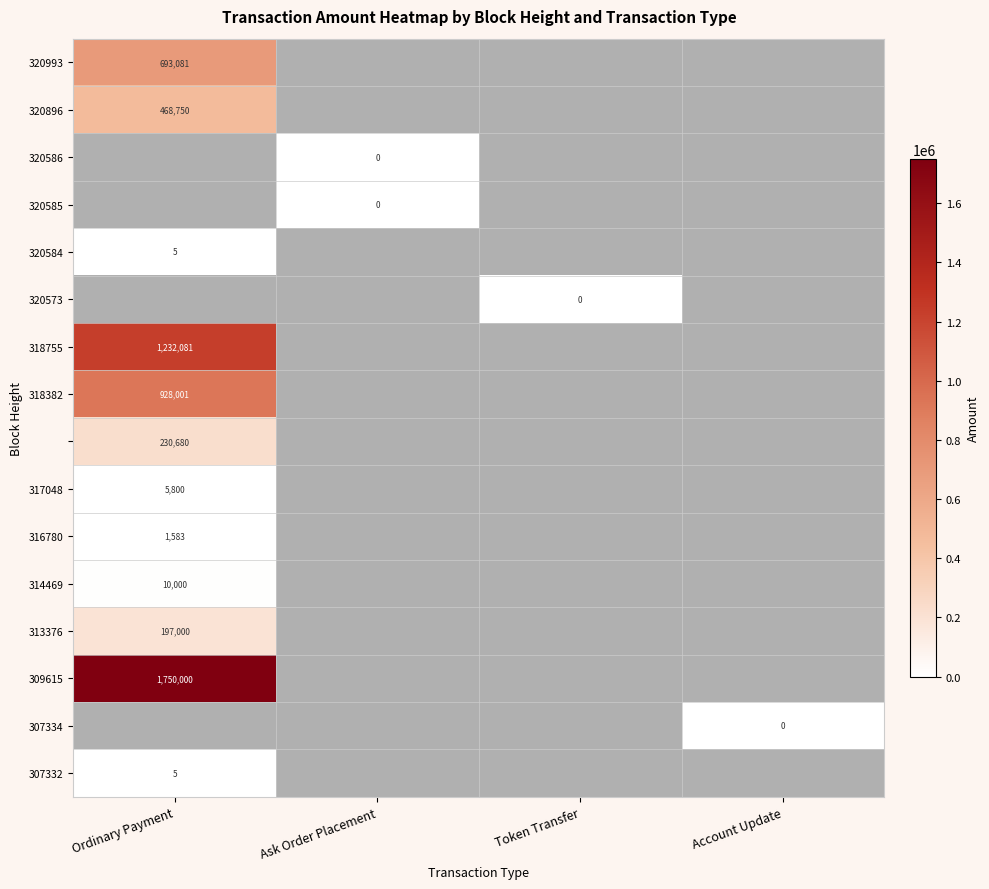

True or false: 320993 has a value of 223110.5 at Ordinary Payment.

False